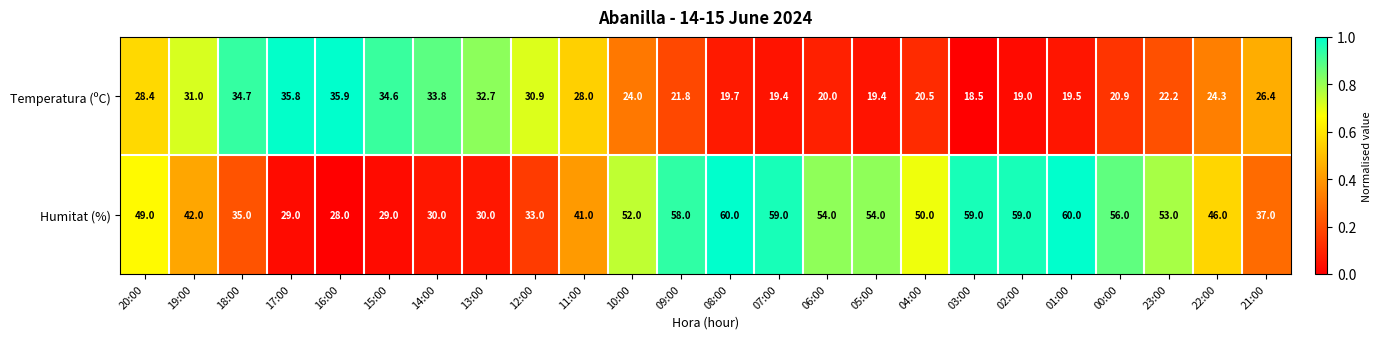

Rank the series at 13:00 from highest to lowest value.

Temperatura (ºC), Humitat (%)